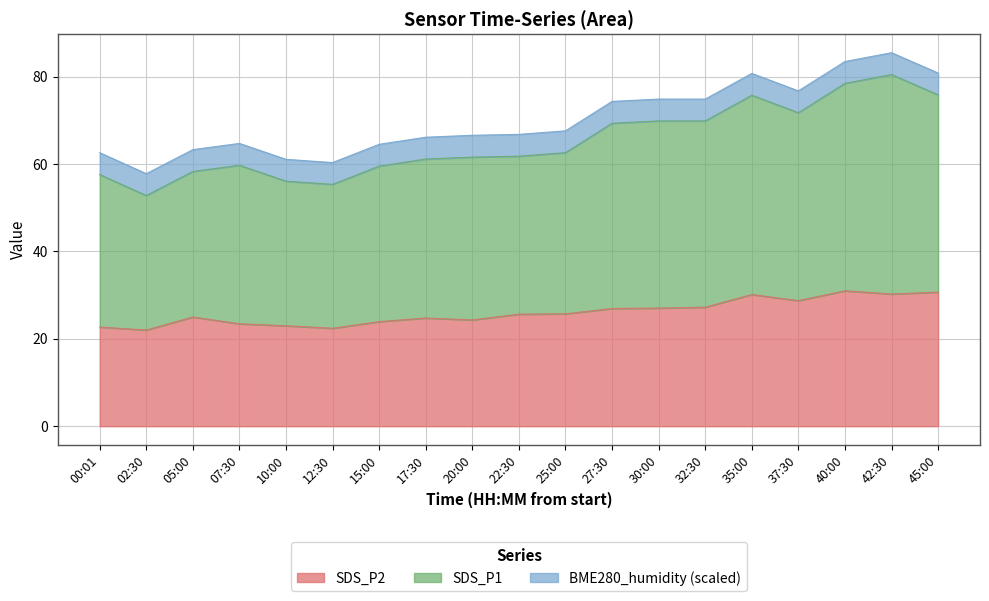

What are all the series names shown in the legend?

SDS_P2, SDS_P1, BME280_humidity (scaled)